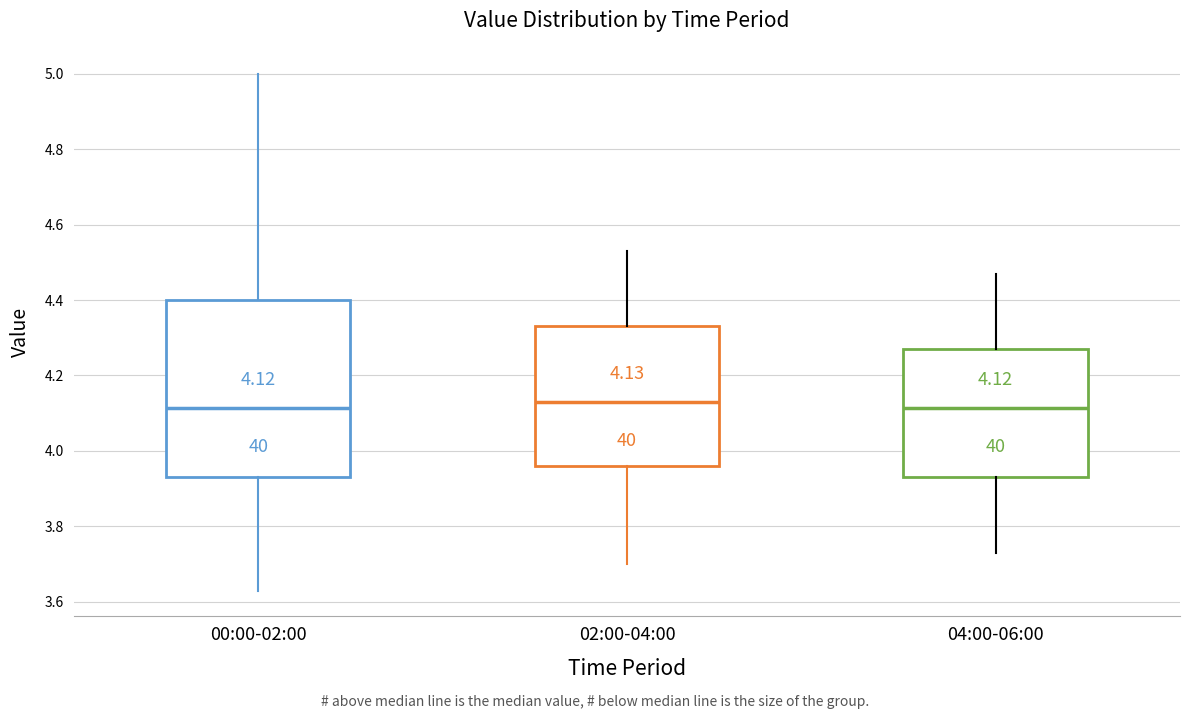

Which box is the tallest, from its lower edge to its upper edge?

00:00-02:00